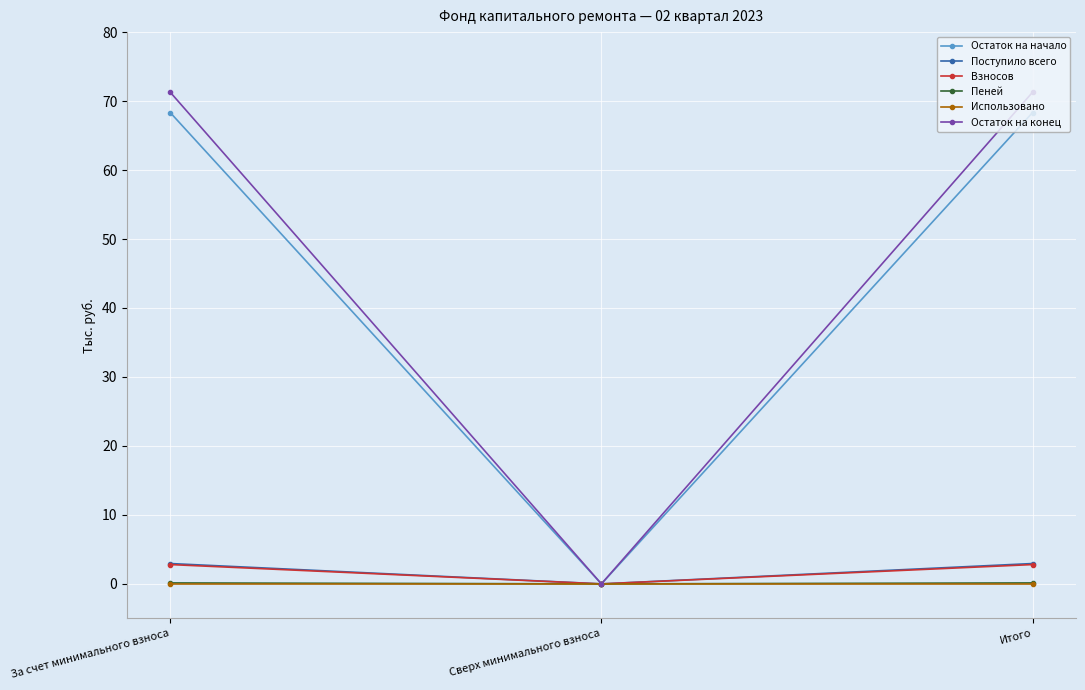

What is the label of the 3rd point from the left?

Итого